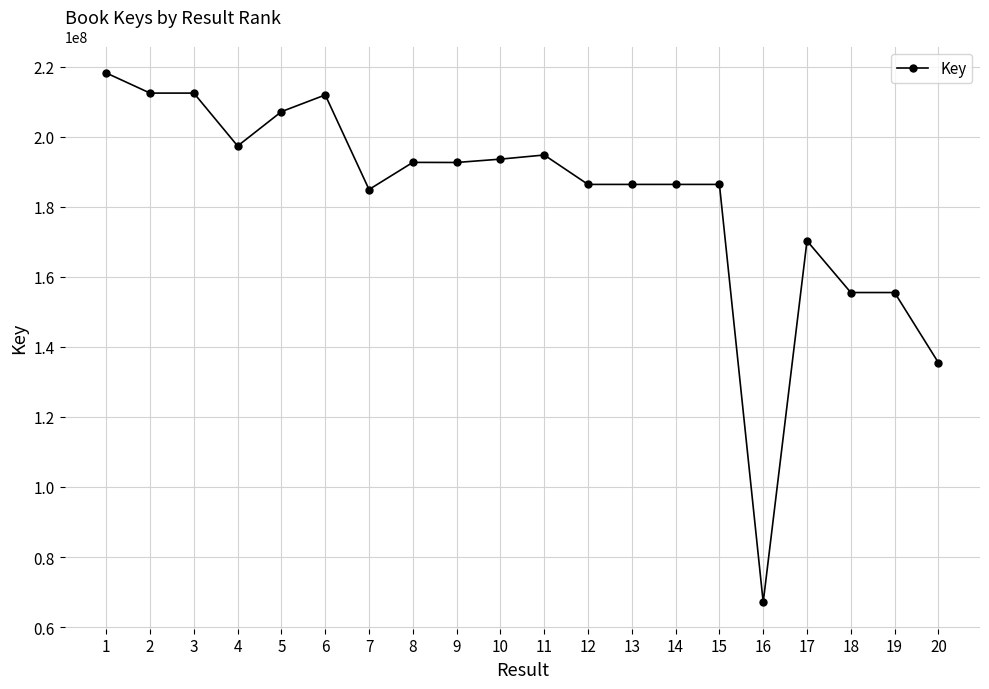

What is the minimum value shown in the chart?

67079908